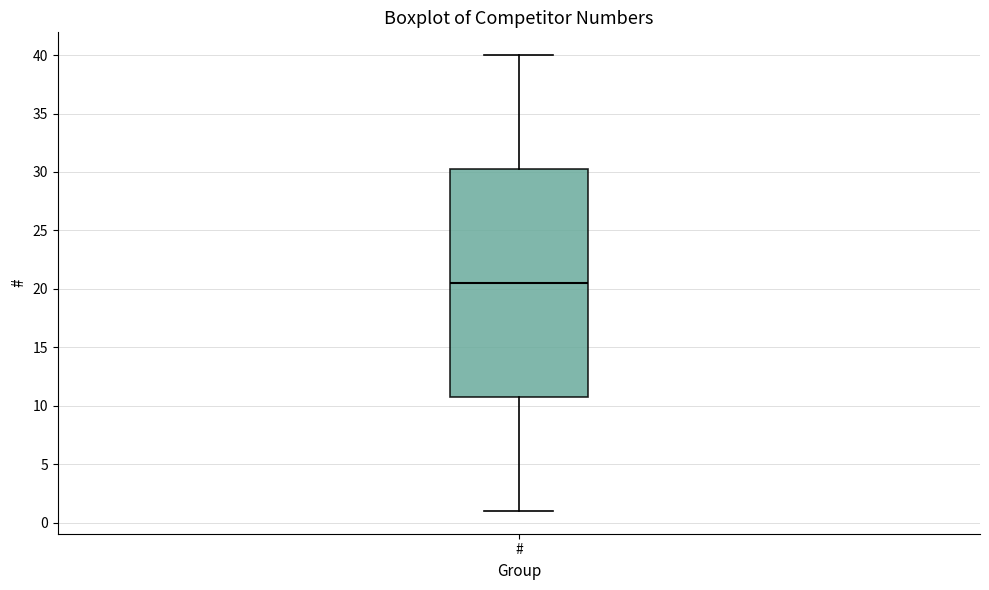

Transcribe this box plot: give where the median line is, the range the box spans, and where the two whiskers end, as read against the y-axis. The values are not printed on the chart, so give them approximately, as read against the axis.

median 20.5, box 11.0 to 30.5, whiskers 1.0 to 40.0